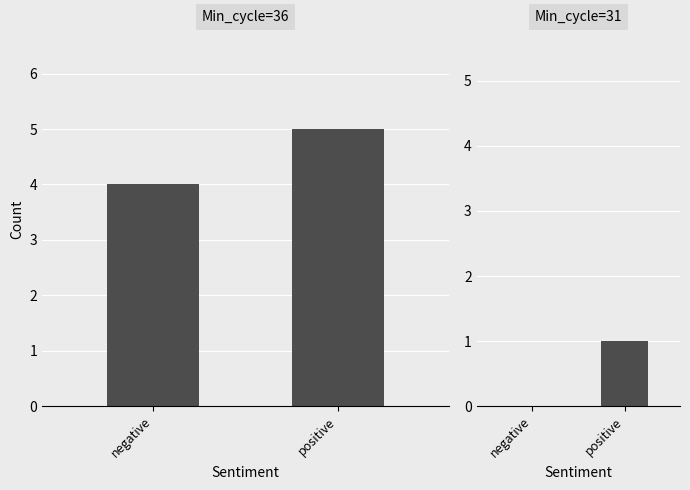

How many values in the Min_cycle=36 series are below 5?

1